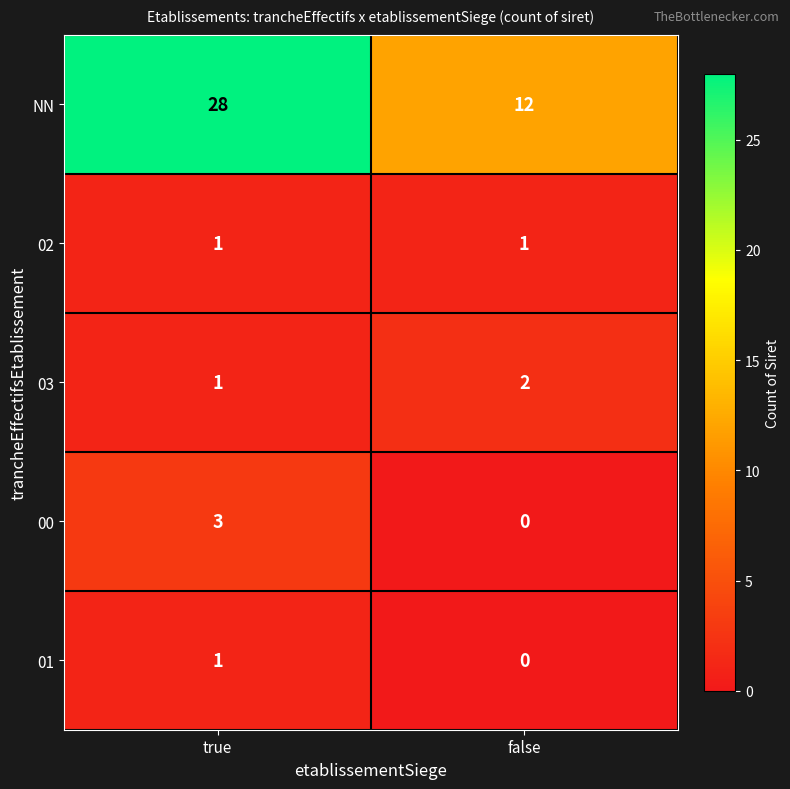

Which series has the largest range (max minus min)?

NN